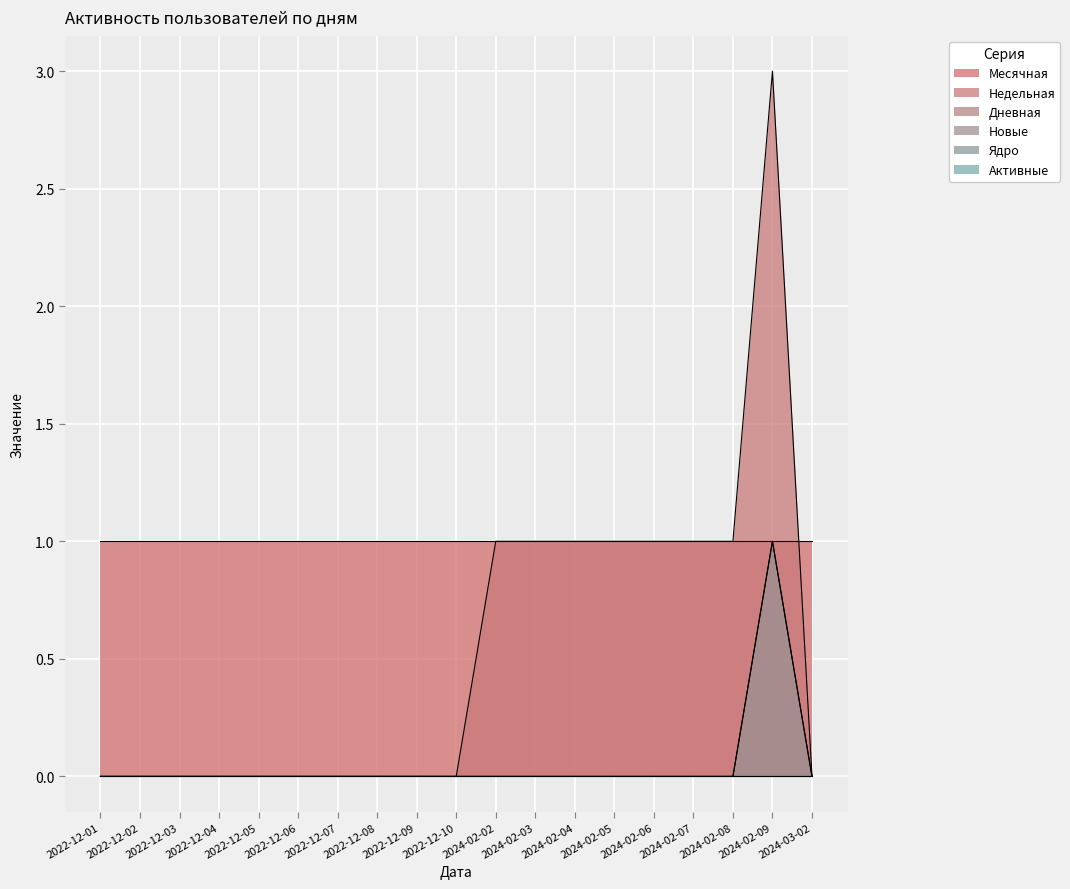

Which series has the largest total across all categories?

Недельная